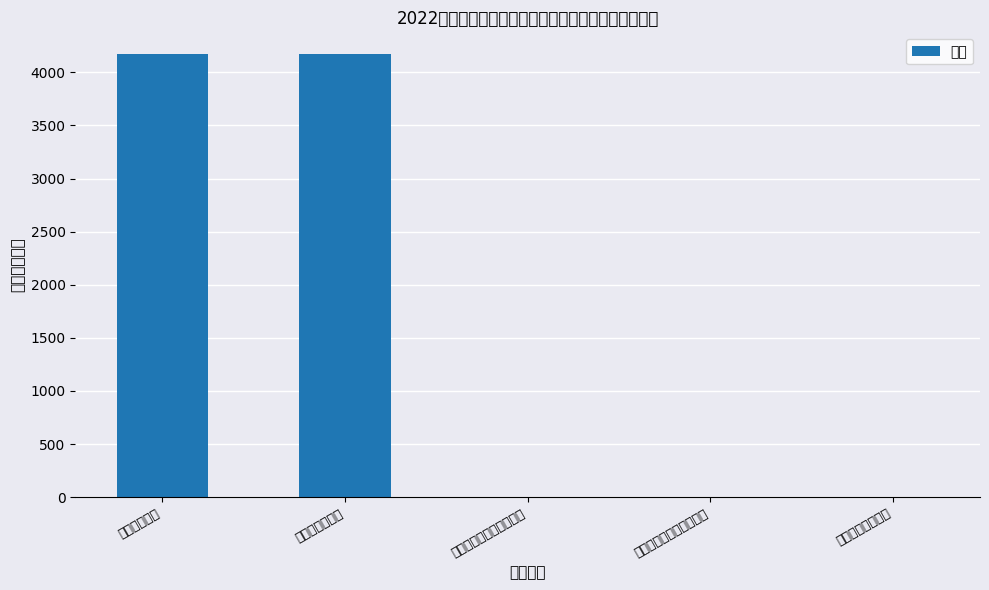

What is the sum of the values at 一、本年支出 and （五）教育支出?

8336.5